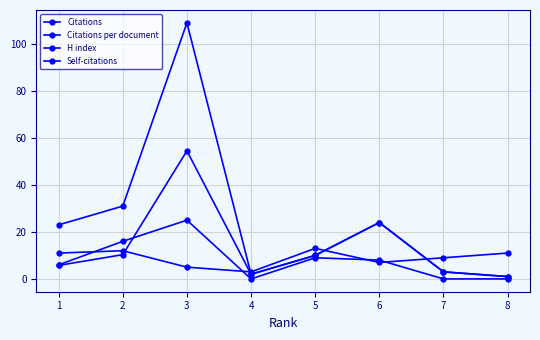

True or false: Self-citations and Citations cross at least once.

False